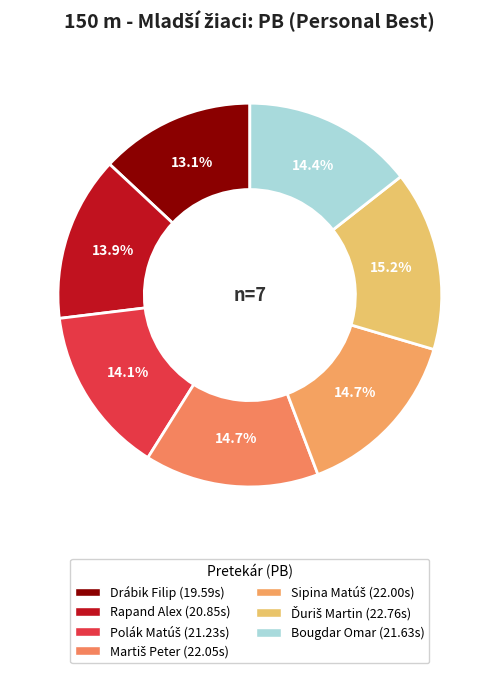

What is the largest slice in the pie chart?

Ďuriš Martin